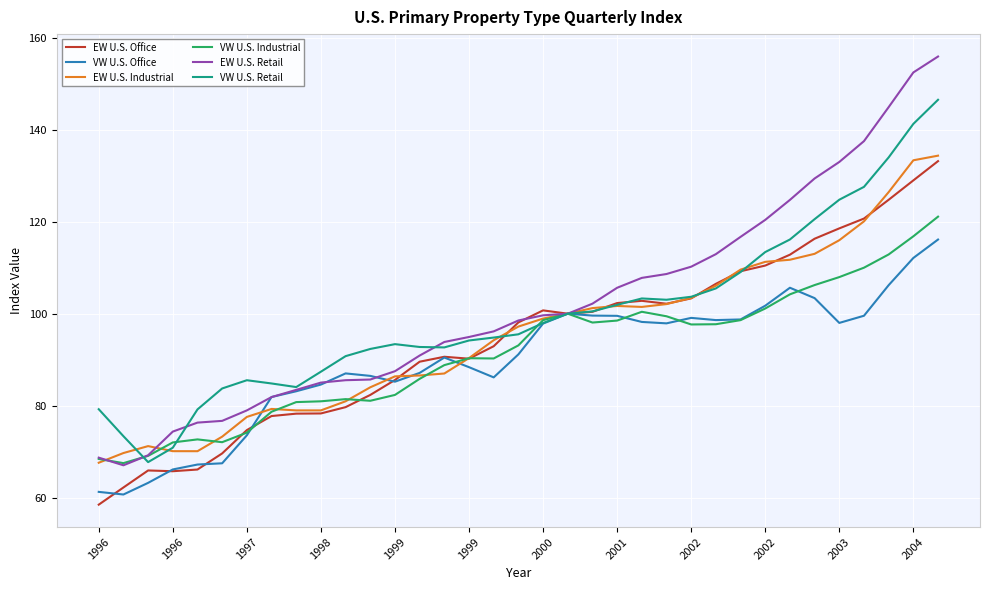

How many lines are shown in the chart?

6